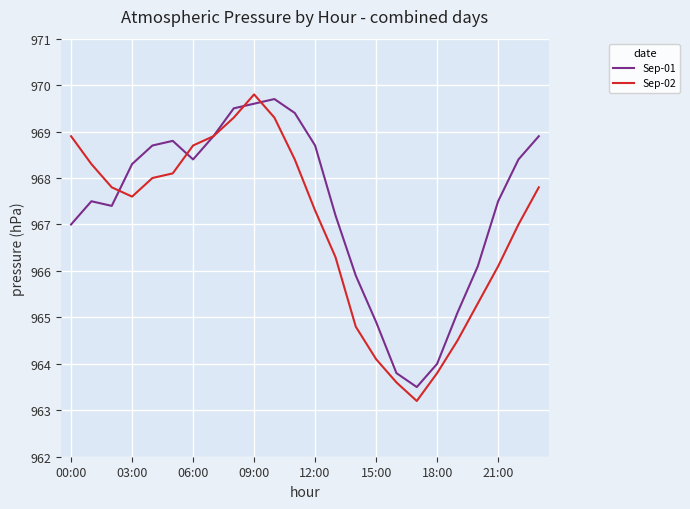

Which series has the largest total across all categories?

Sep-01